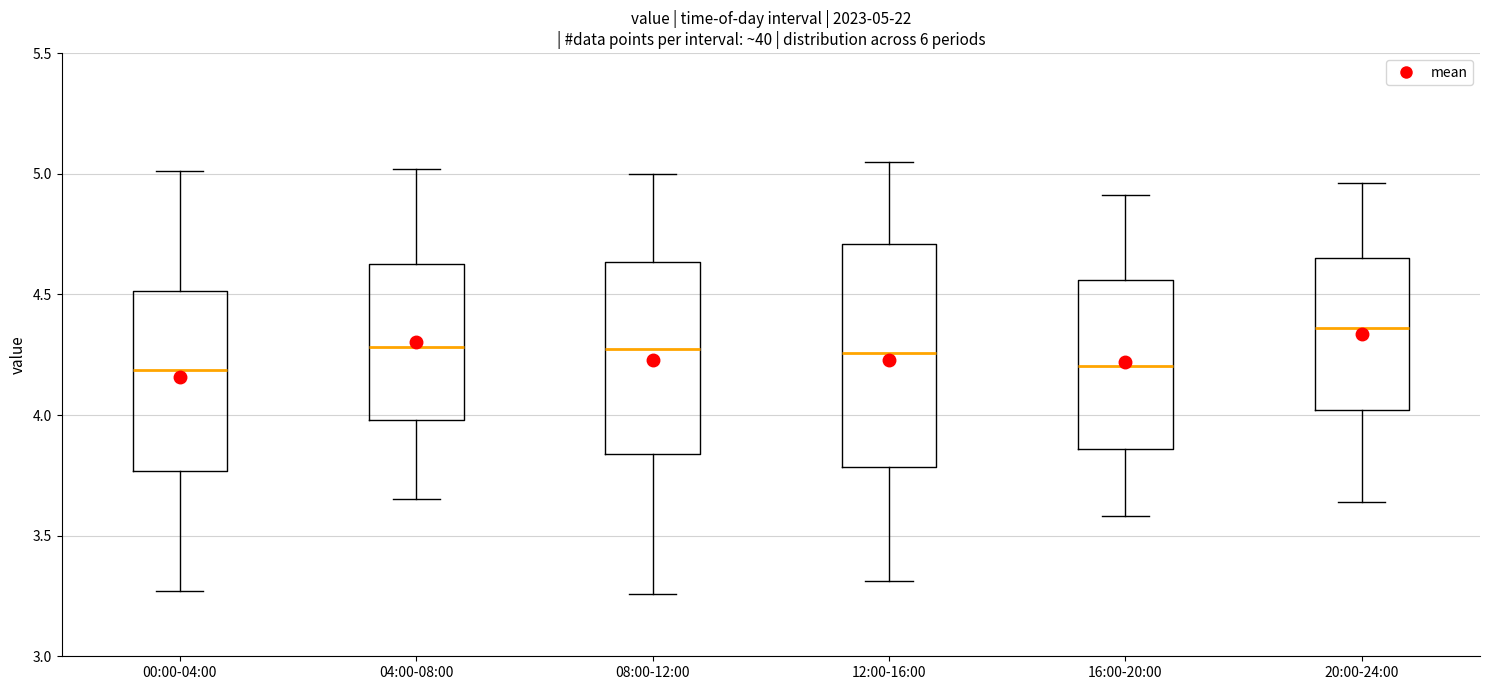

Which box's median line is the highest?

20:00-24:00